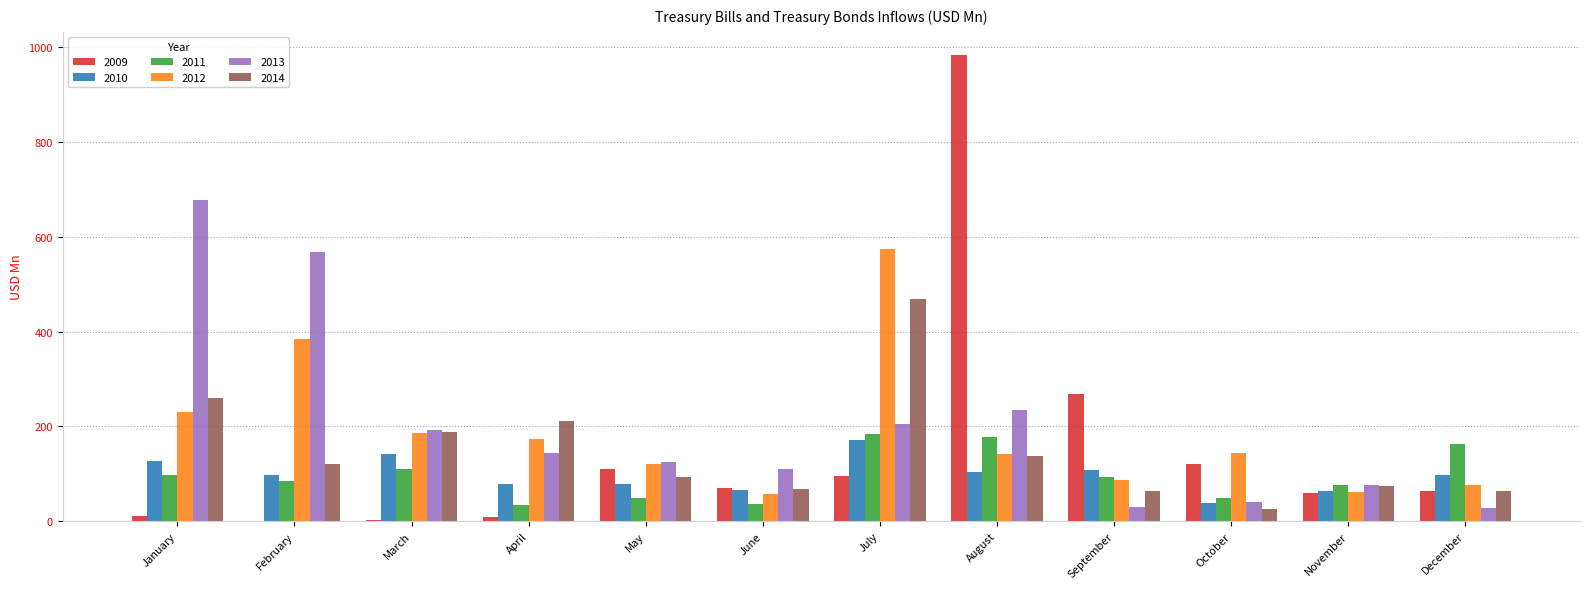

The value of 2014 at April is 70.0. True or false?

False